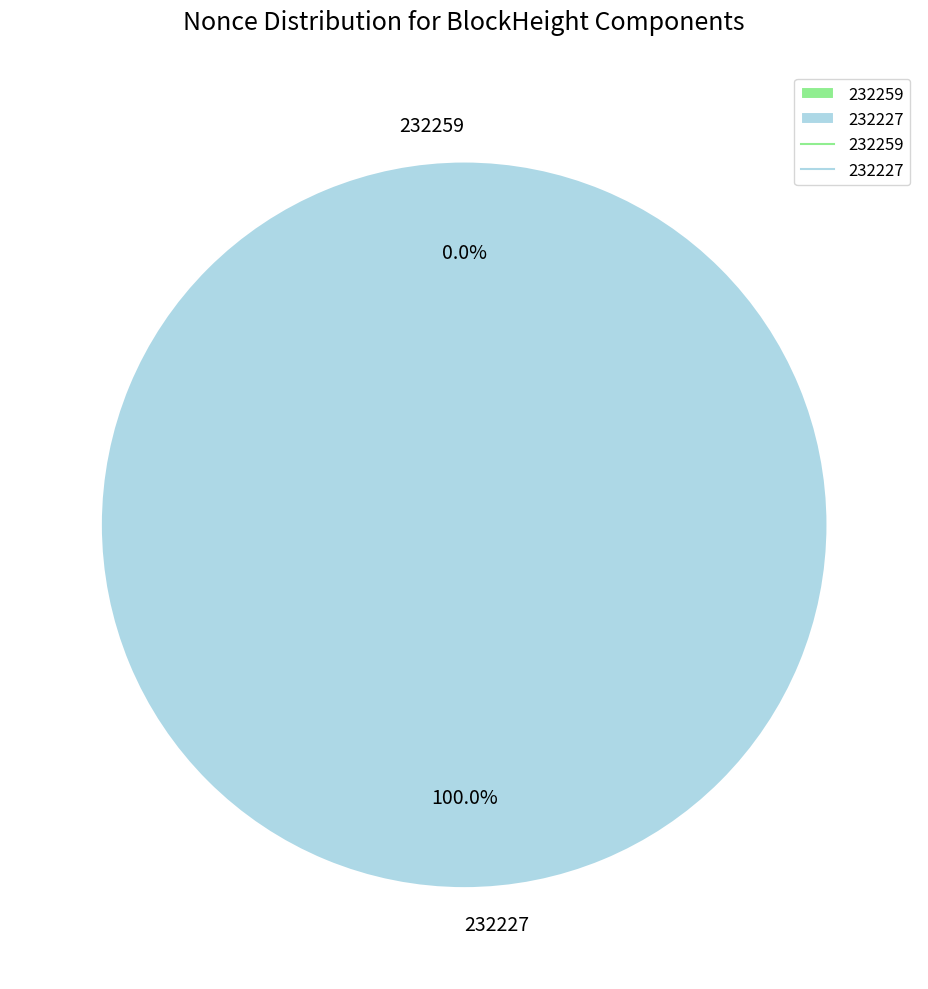

To the nearest percent, what is the difference between the 232227 and 232259 slice percentages?

100%